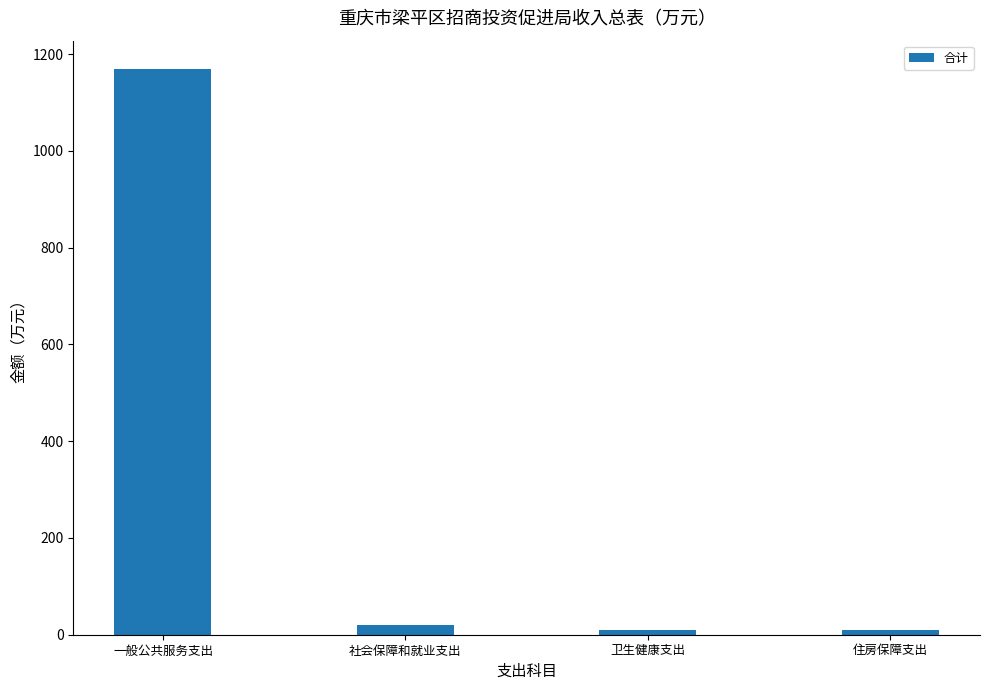

What is the approximate value at 一般公共服务支出?

1169.1